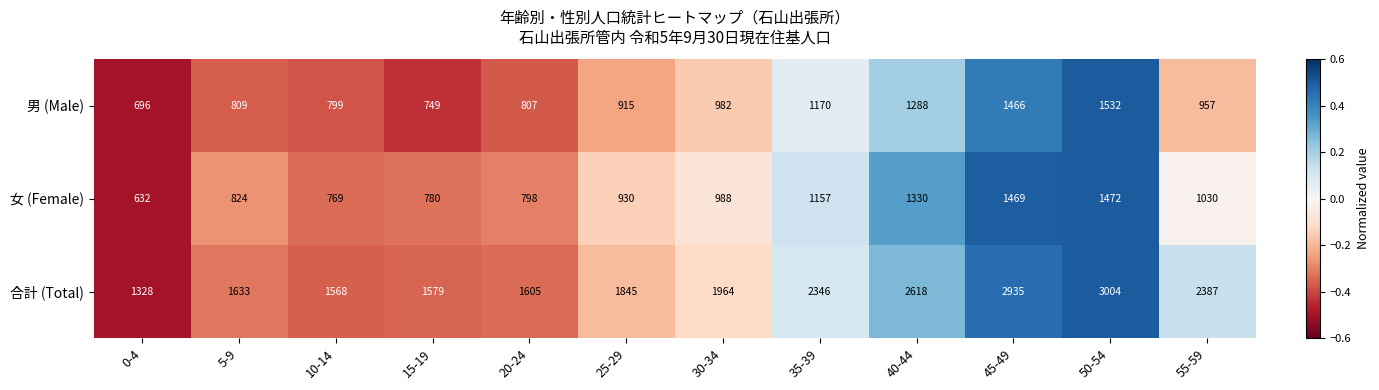

Which series has the largest range (max minus min)?

合計 (Total)